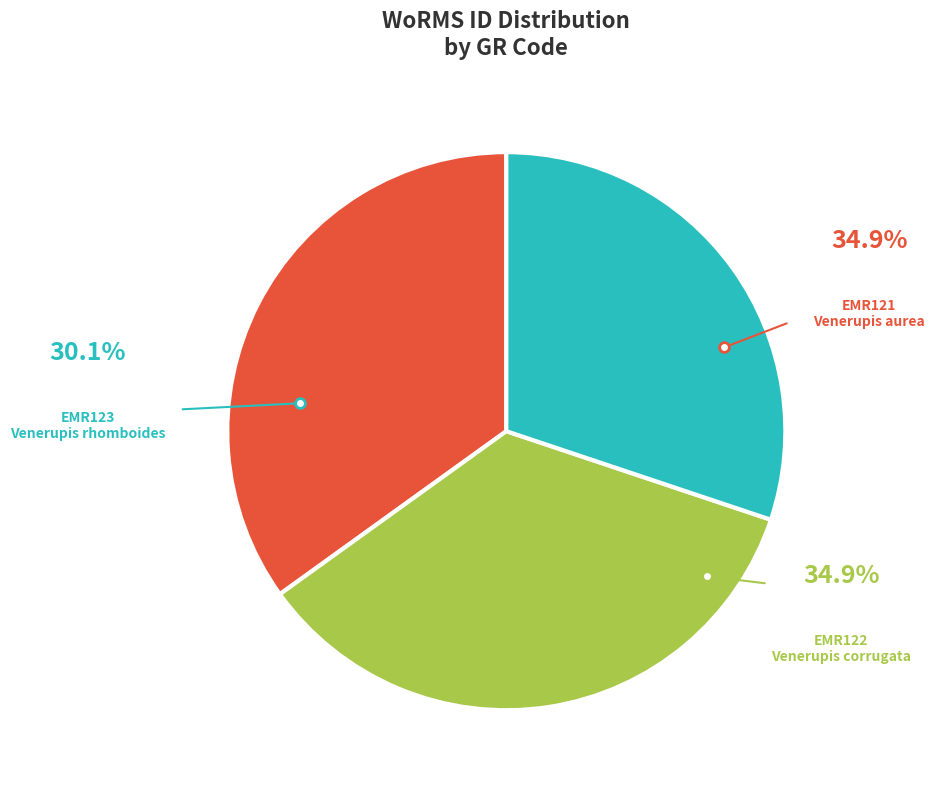

Which category has the smallest portion of the pie?

EMR123